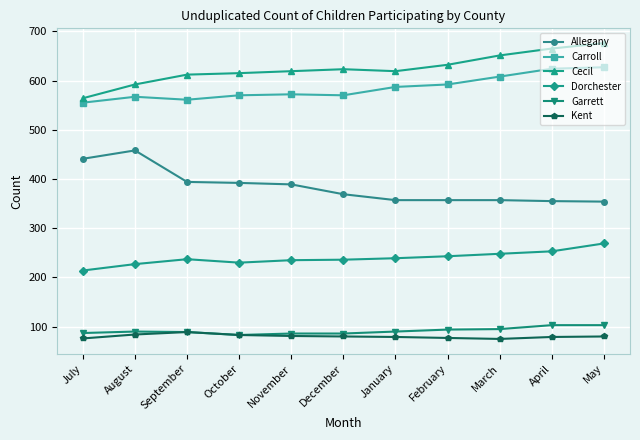

Read the Garrett value at September, to the nearest 5.

90